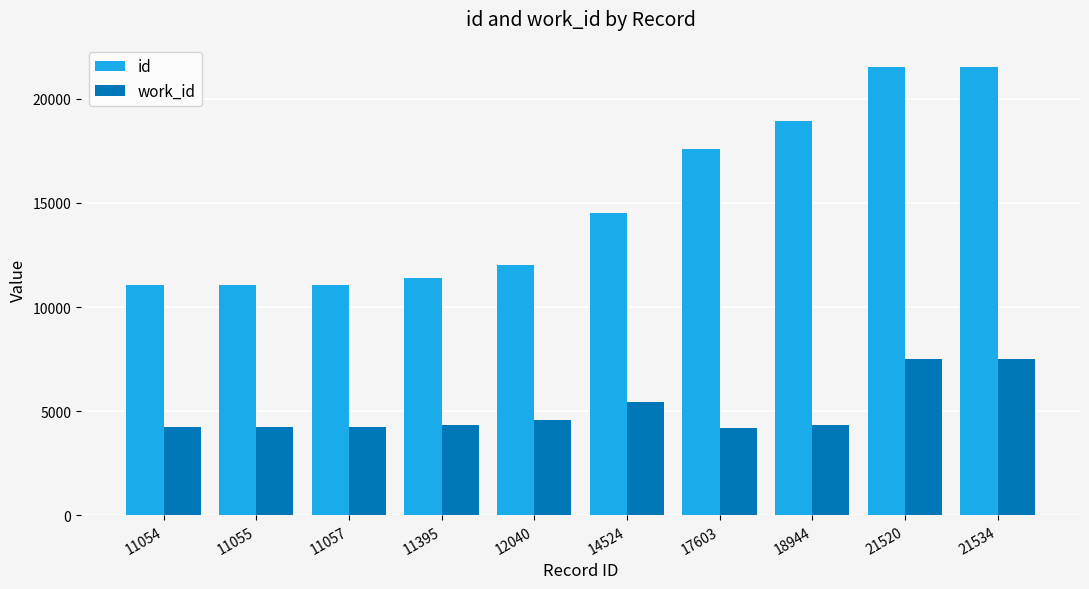

What are all the series names shown in the legend?

id, work_id